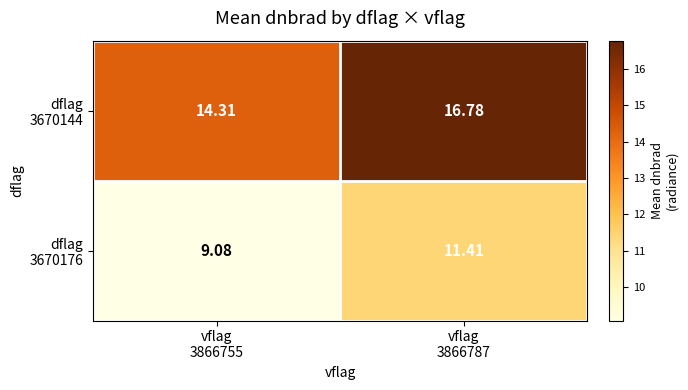

What is the total value across all series at vflag
3866787?

28.2